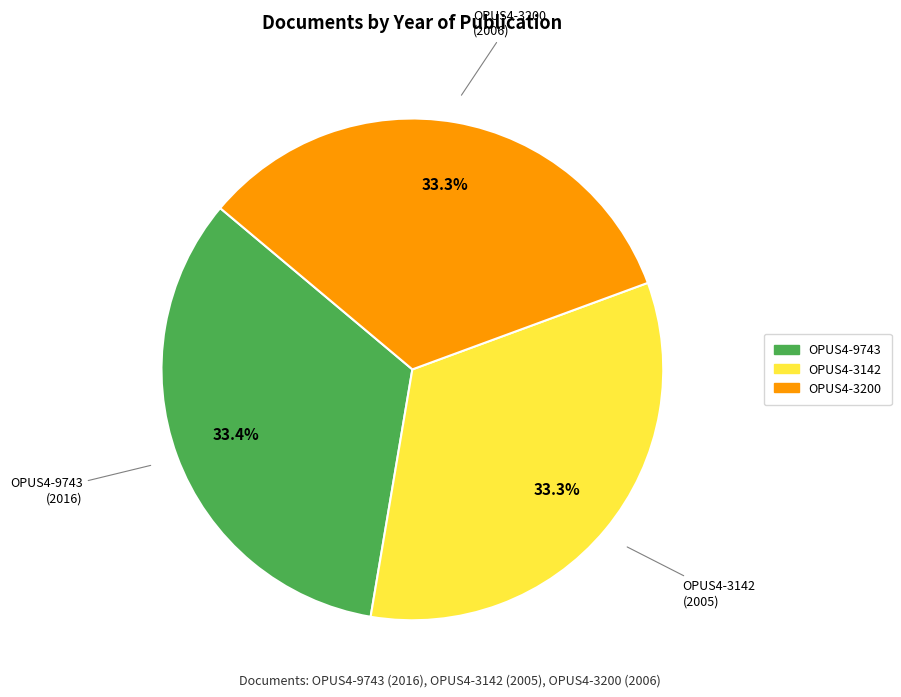

Approximately how many times larger is the value at OPUS4-3200 compared to OPUS4-9743?

1.0